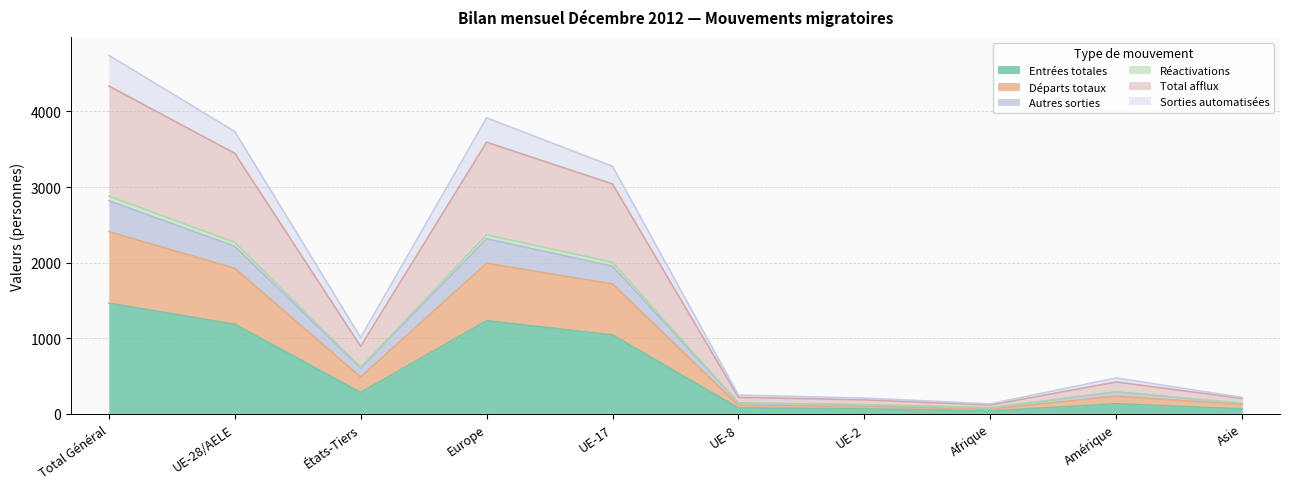

What is the highest value of the Entrées totales series?

1463